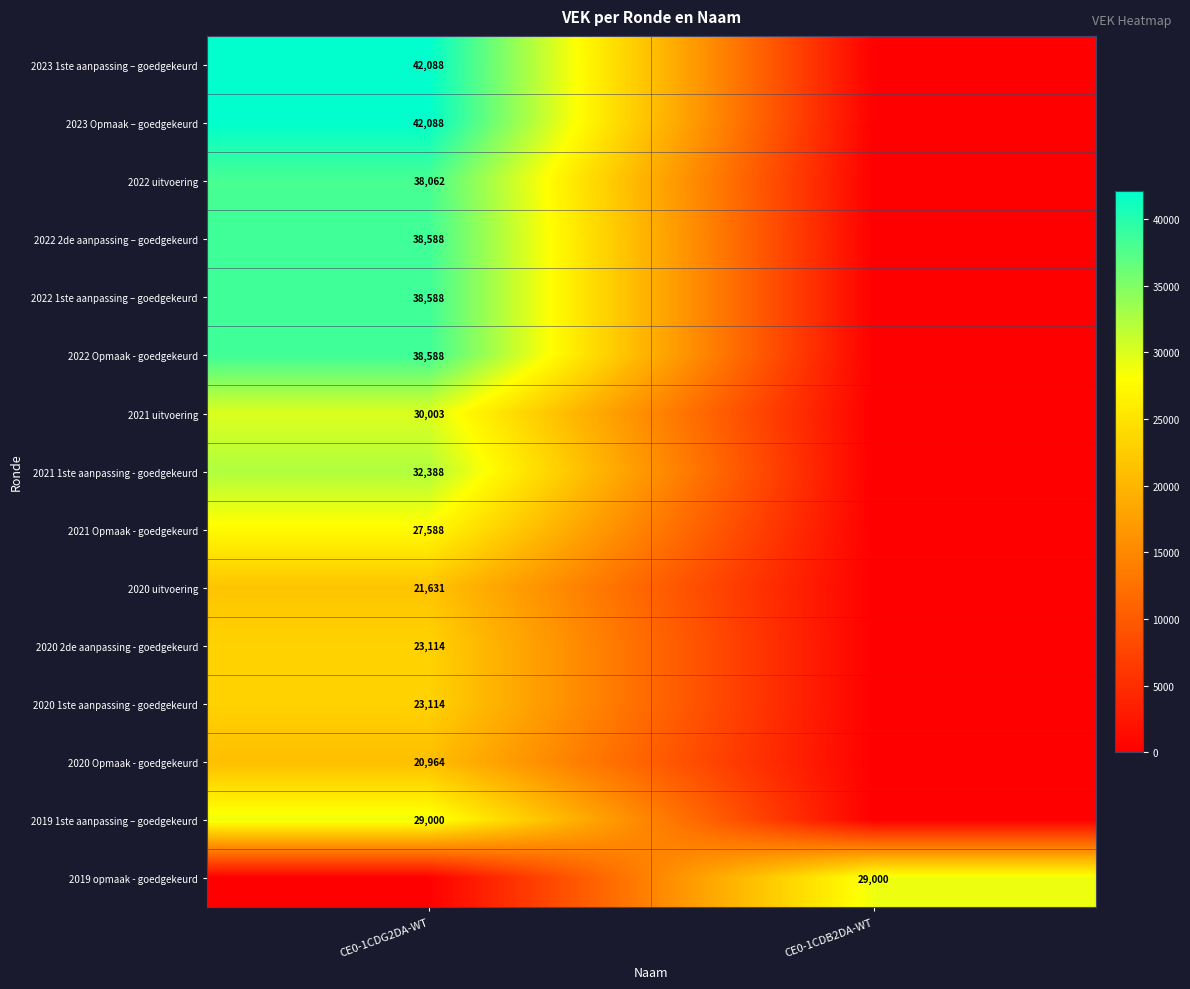

True or false: 2022 2de aanpassing – goedgekeurd has a value of 65385 at CE0-1CDG2DA-WT.

False